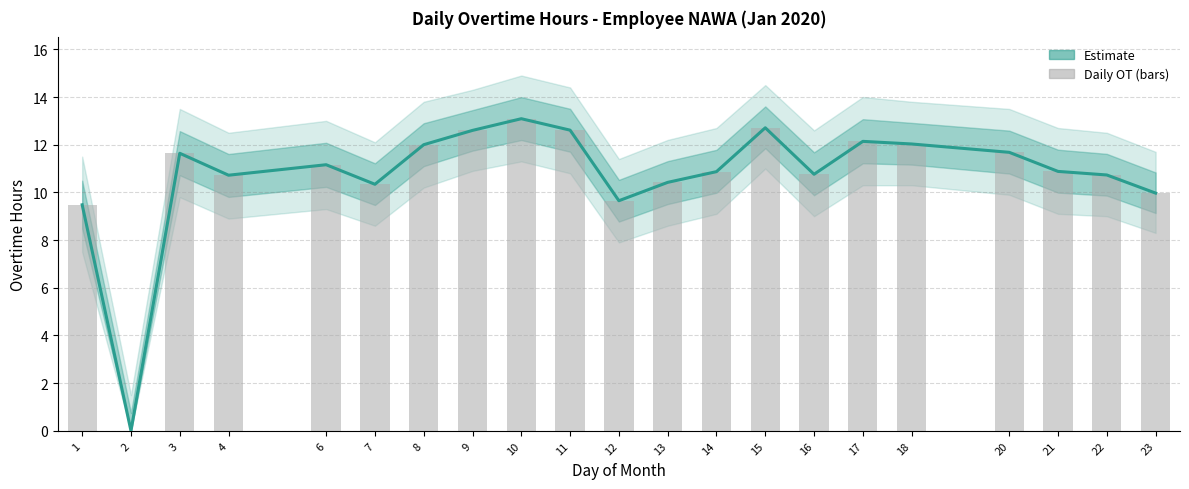

At which category is the sum across all series the highest?

10